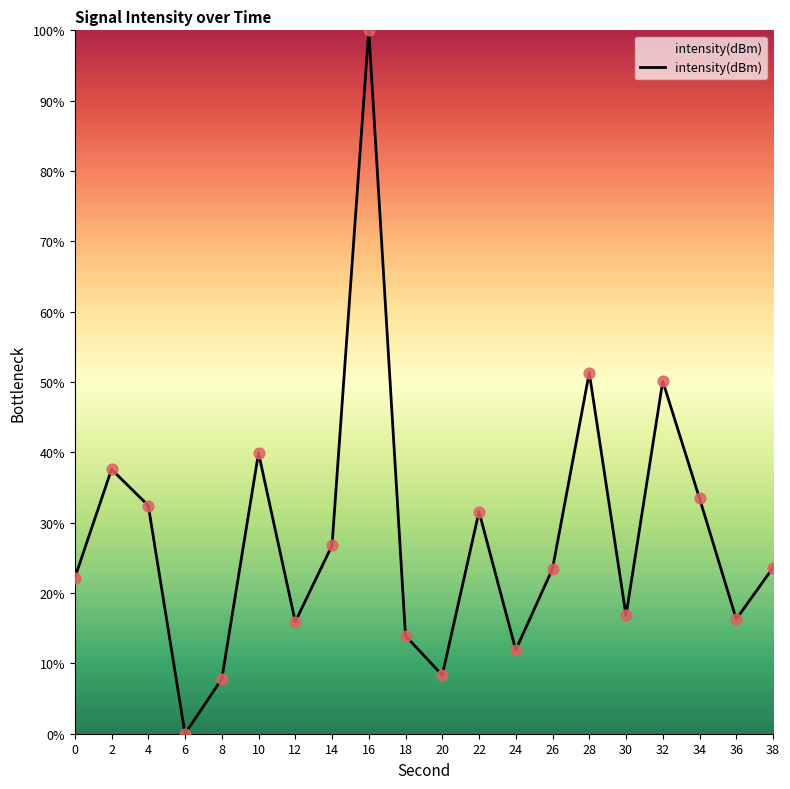

Approximately how many times larger is the value at 36 compared to 28?

0.3